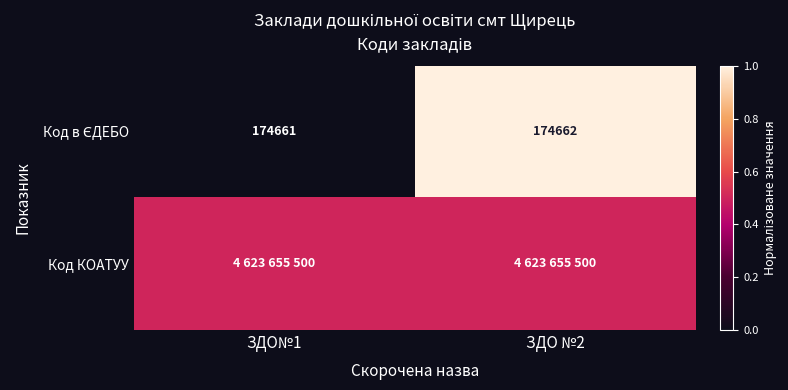

Between ЗДО№1 and ЗДО №2, which series saw the biggest shift?

Код в ЄДЕБО